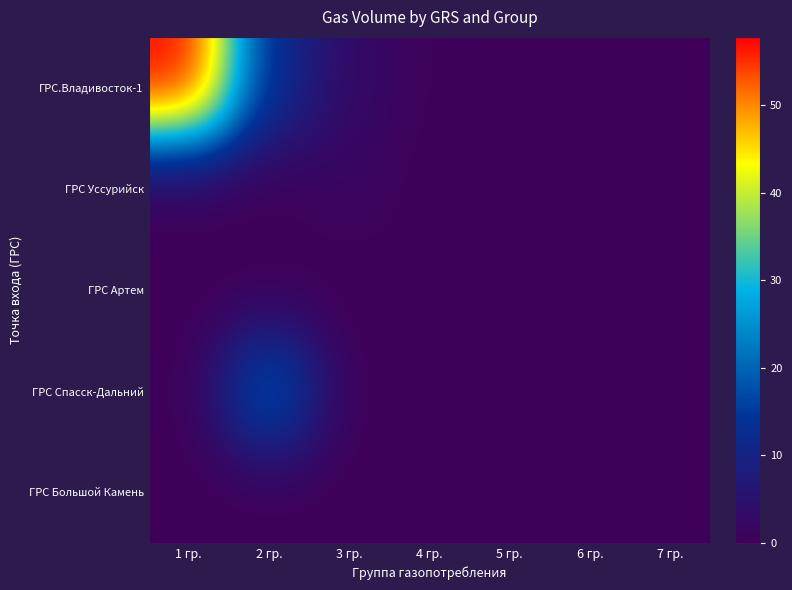

What is the greatest value displayed?

57.8